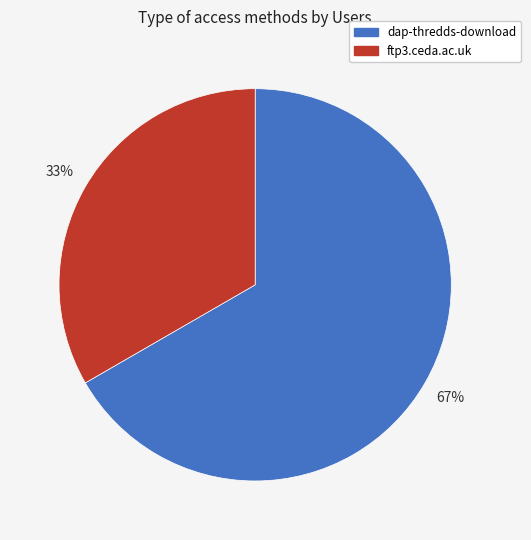

Approximately how many times larger is the value at dap-thredds-download compared to ftp3.ceda.ac.uk?

2.0